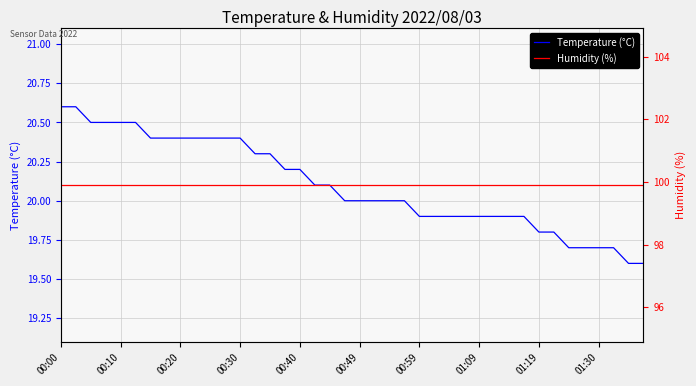

What is the lowest value of the Temperature (°C) series?

19.6